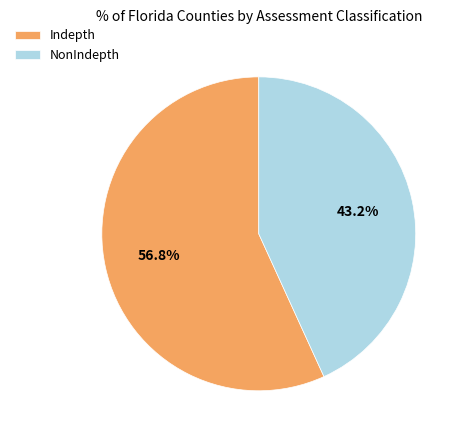

To the nearest percent, what is the combined percentage of Indepth and NonIndepth?

100%